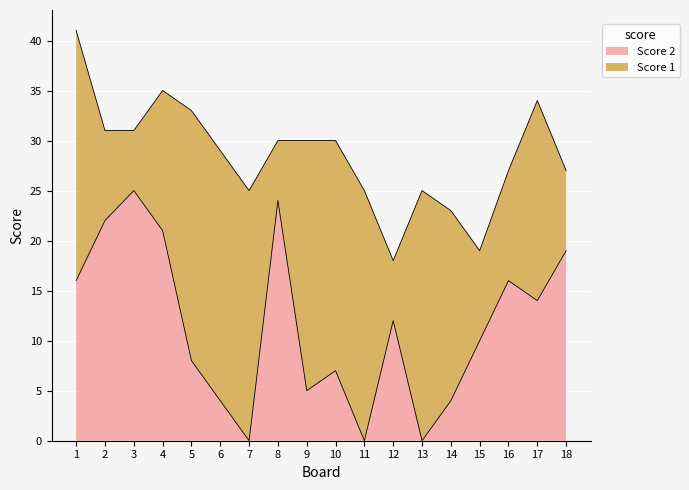

Which category has the highest value across all series?

3